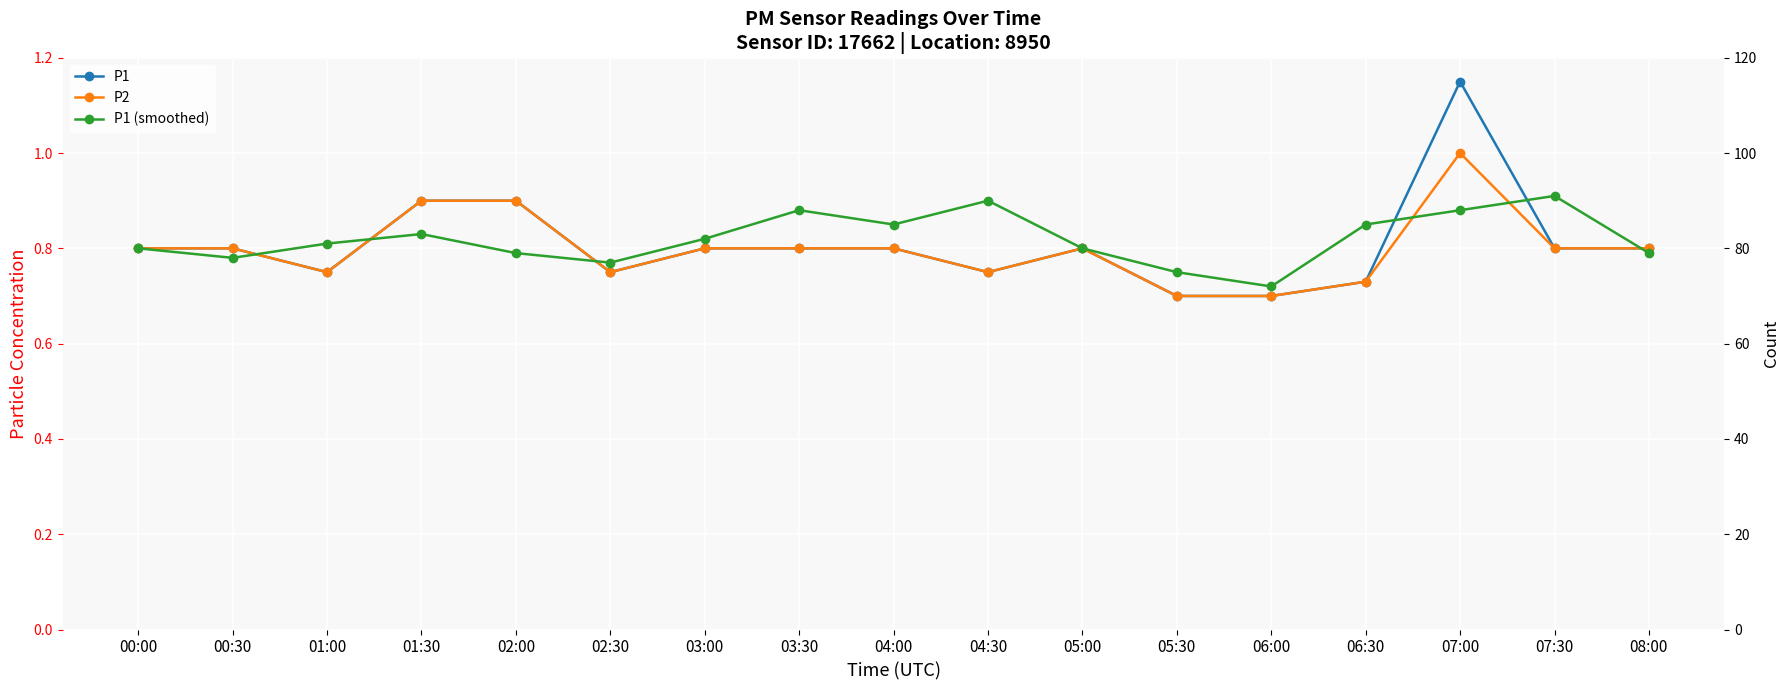

Rank the series by their average value, from lowest to highest.

P2, P1, P1 (smoothed)